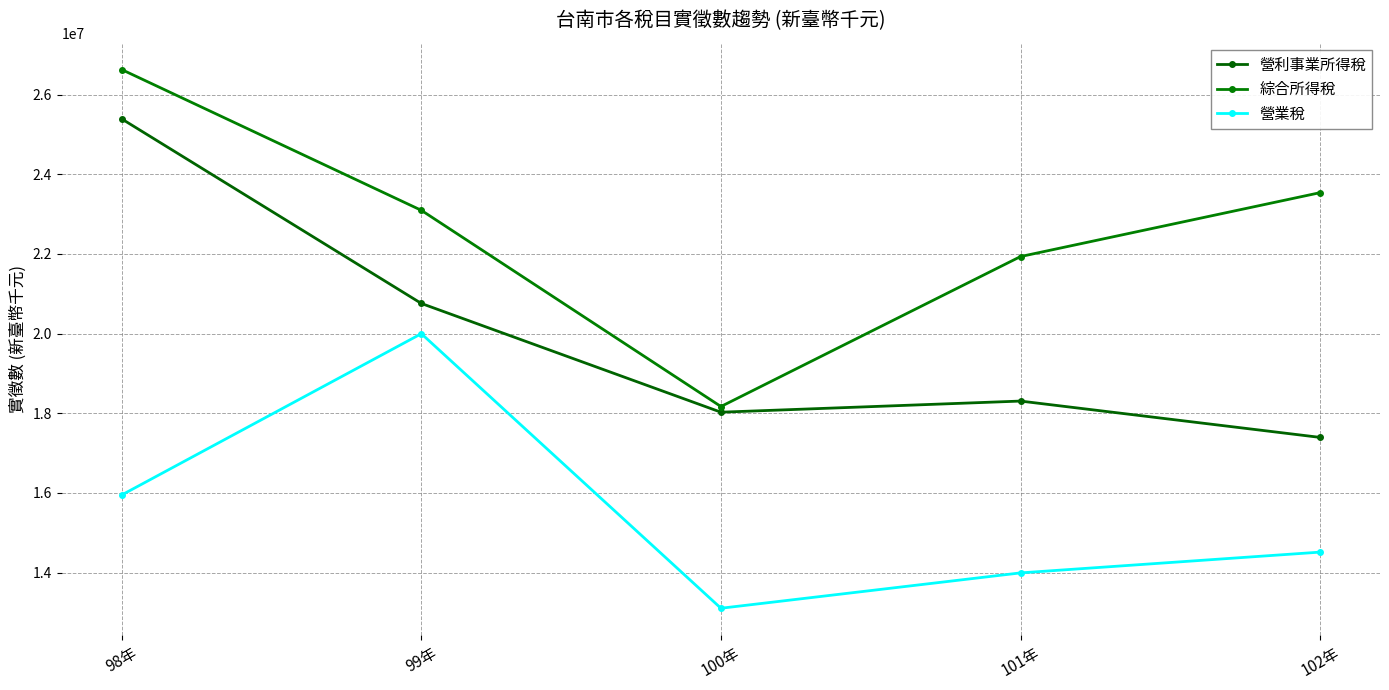

True or false: 綜合所得稅 and 營利事業所得稅 cross at least once.

False